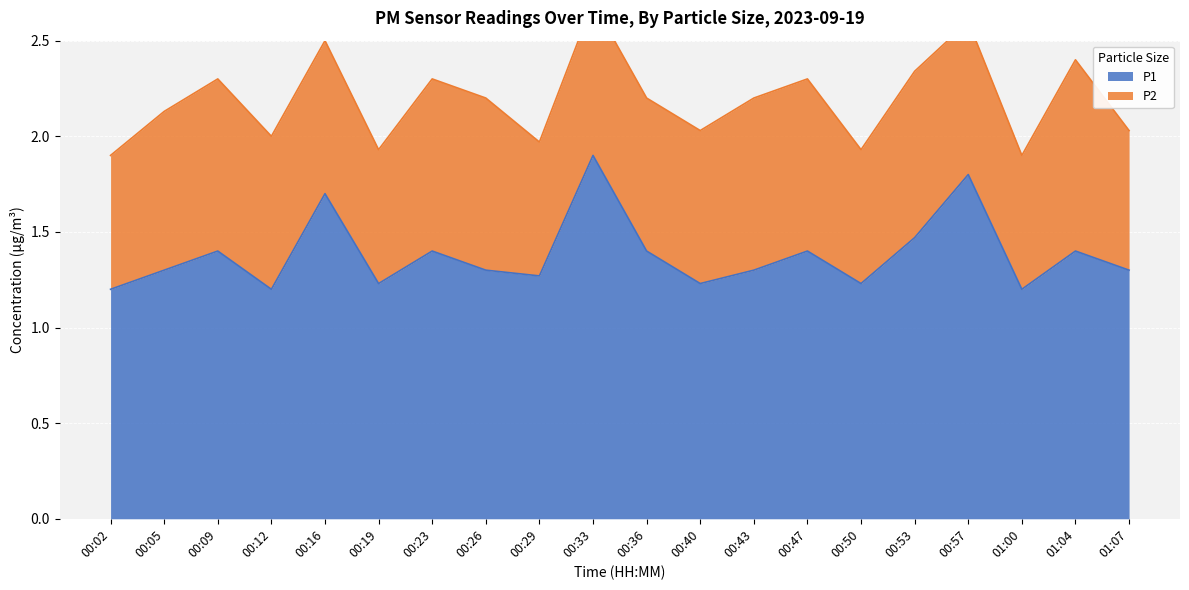

True or false: the data shows 0.3 at 00:50.

False